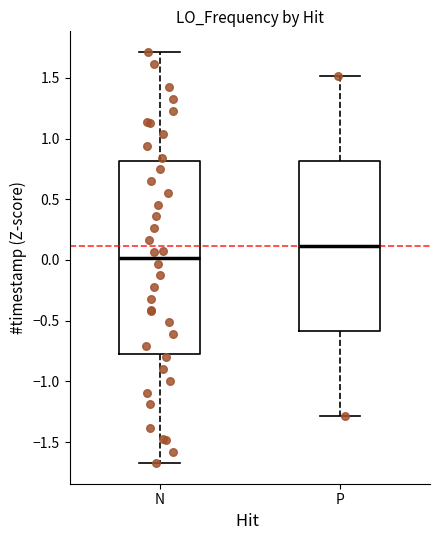

Which box is the tallest, from its lower edge to its upper edge?

N